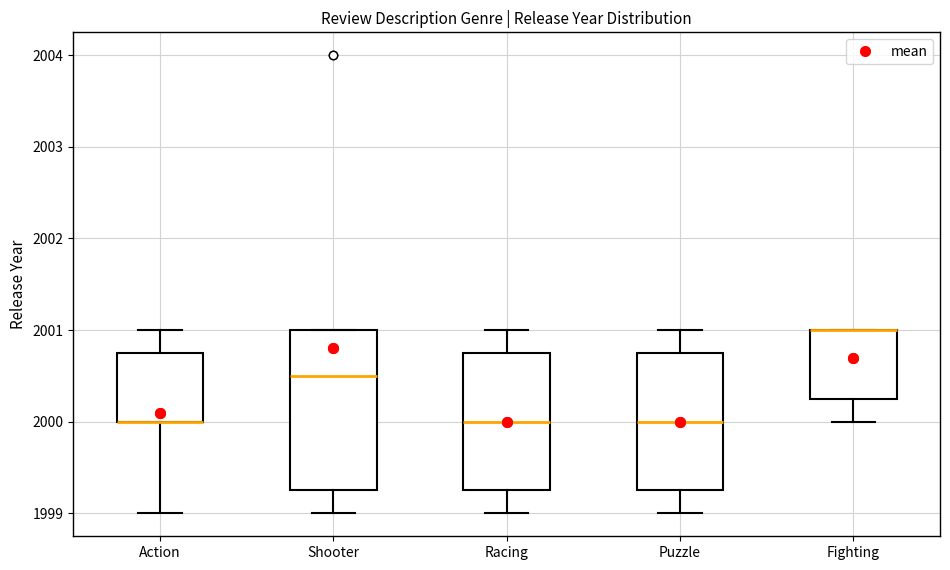

Reading left to right, transcribe this box plot: for each box, give where its median line is, the range the box spans, and where its two whiskers end, as read against the y-axis. The values are not printed on the chart, so give them approximately, as read against the axis.

Action: median 2000.0 (drawn on the box's lower edge), box 2000.0 to 2000.8, whiskers 1999.0 to 2001.0
Shooter: median 2000.5, box 1999.3 to 2001.0, whiskers 1999.0 to 2001.0
Racing: median 2000.0, box 1999.3 to 2000.8, whiskers 1999.0 to 2001.0
Puzzle: median 2000.0, box 1999.3 to 2000.8, whiskers 1999.0 to 2001.0
Fighting: median 2001.0 (drawn on the box's upper edge), box 2000.3 to 2001.0, whiskers 2000.0 to 2001.0